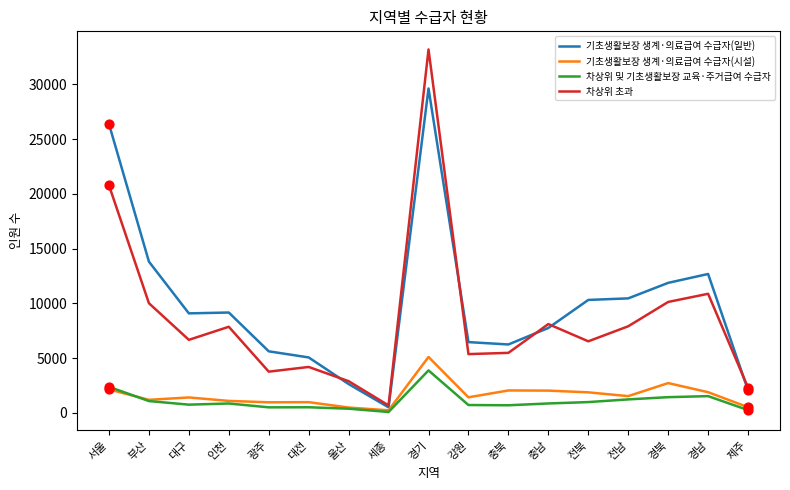

What are all the series names shown in the legend?

기초생활보장 생계·의료급여 수급자(일반), 기초생활보장 생계·의료급여 수급자(시설), 차상위 및 기초생활보장 교육·주거급여 수급자, 차상위 초과